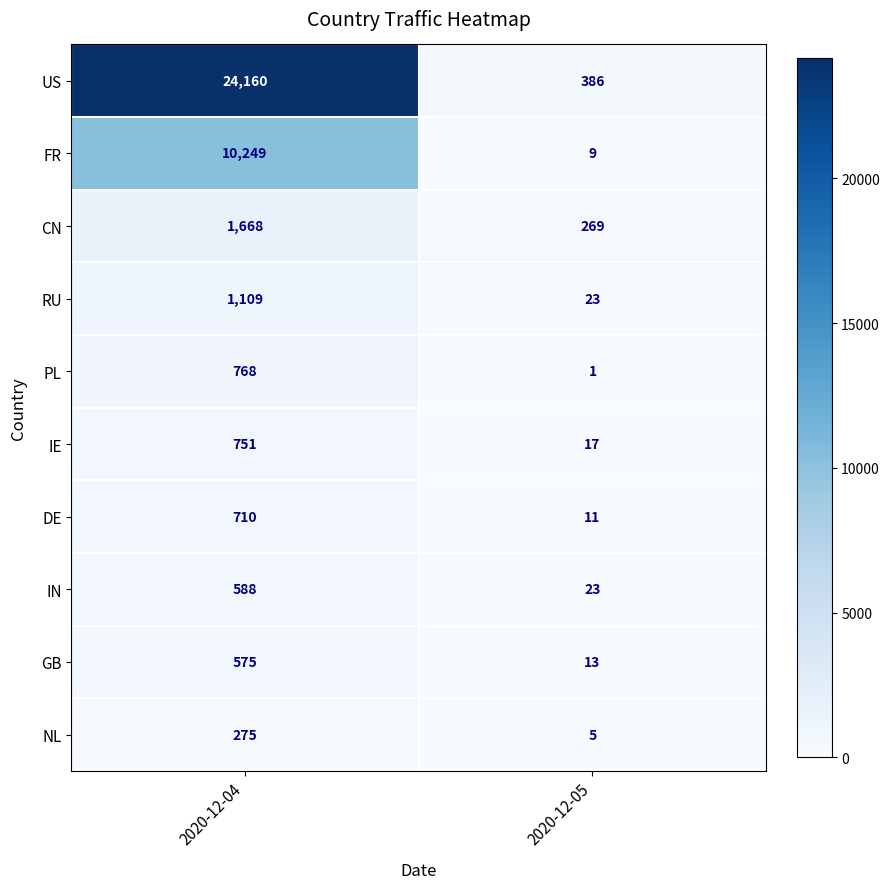

What is the sum of all DE values?

721